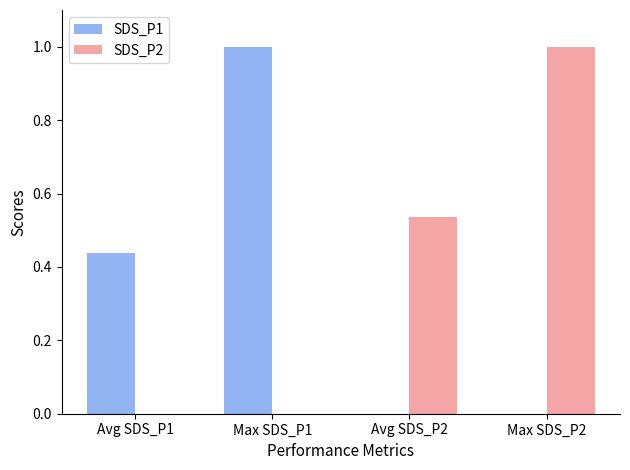

What is the sum of all SDS_P1 values?

1.4